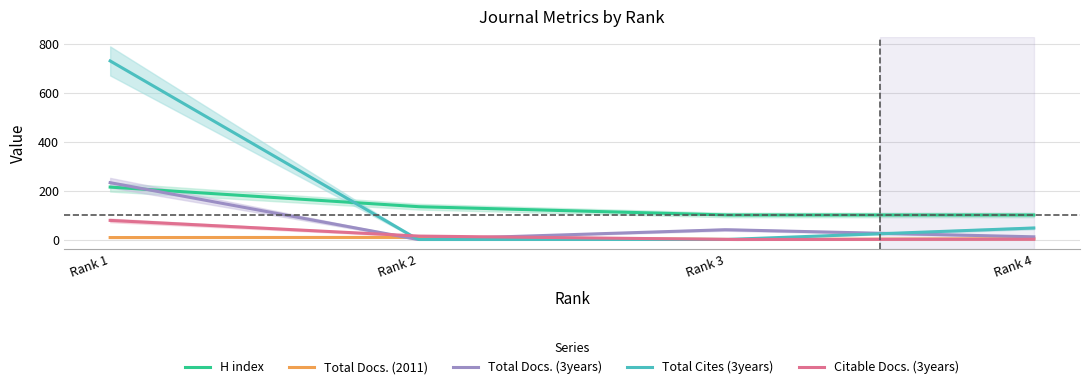

How many lines are shown in the chart?

5